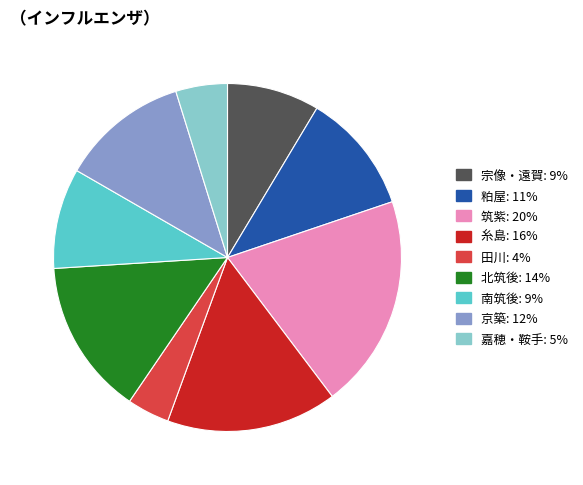

Which category has the smallest portion of the pie?

田川